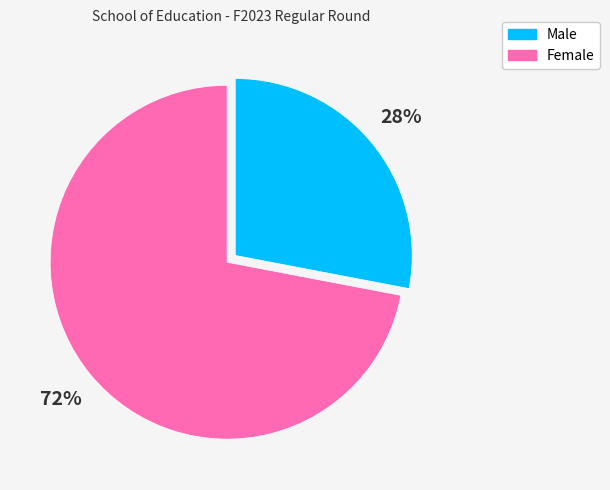

To the nearest percent, what percentage of the pie is Male?

28%